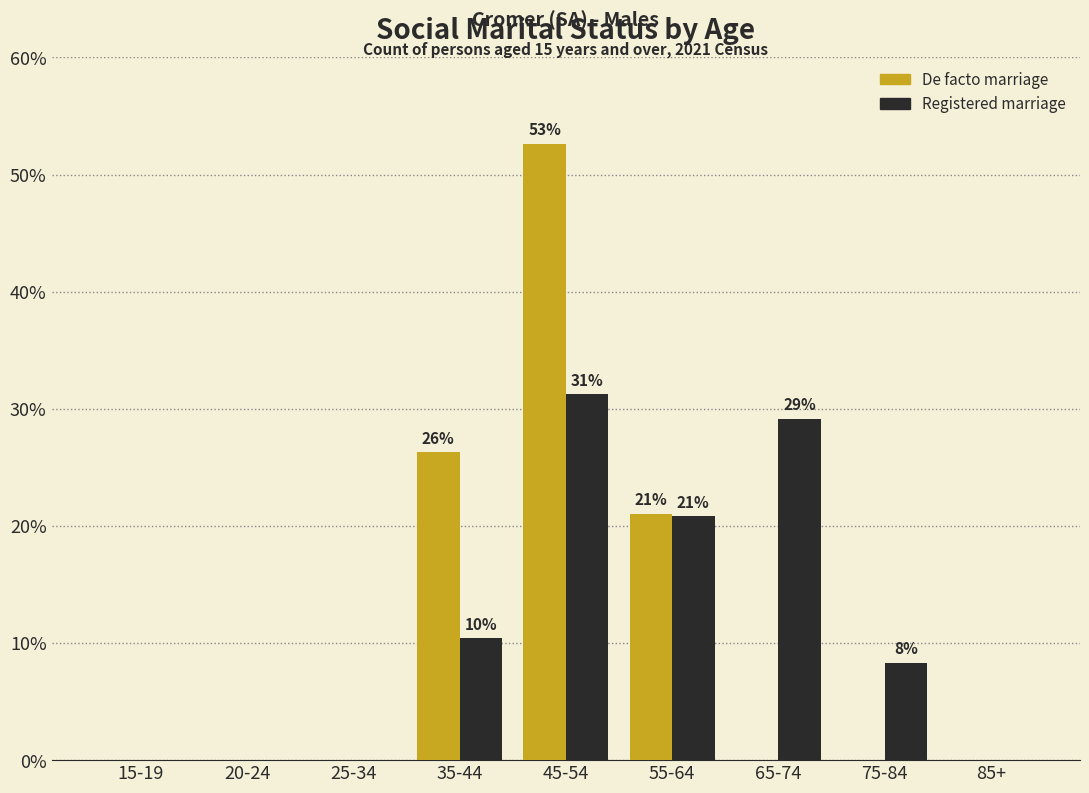

Which category has the highest value across all series?

45-54